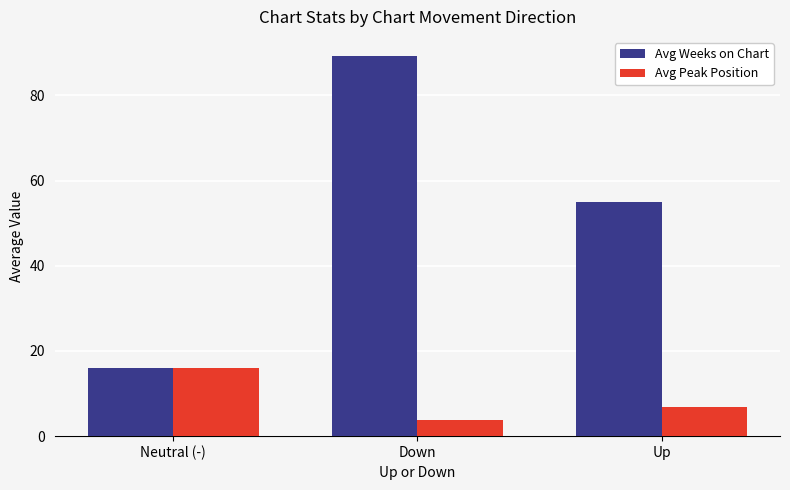

Which series changed the most between Neutral (-) and Down?

Avg Weeks on Chart